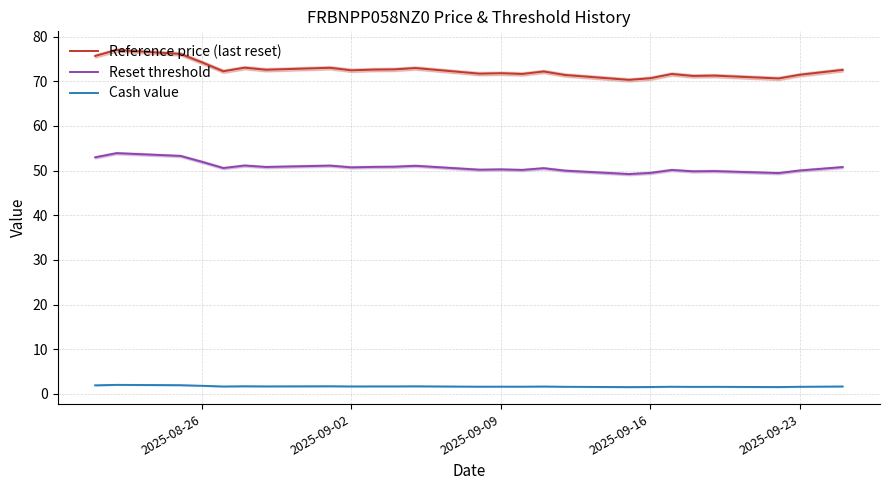

What is the difference between the second highest and minimum values in the Cash value series?

0.4